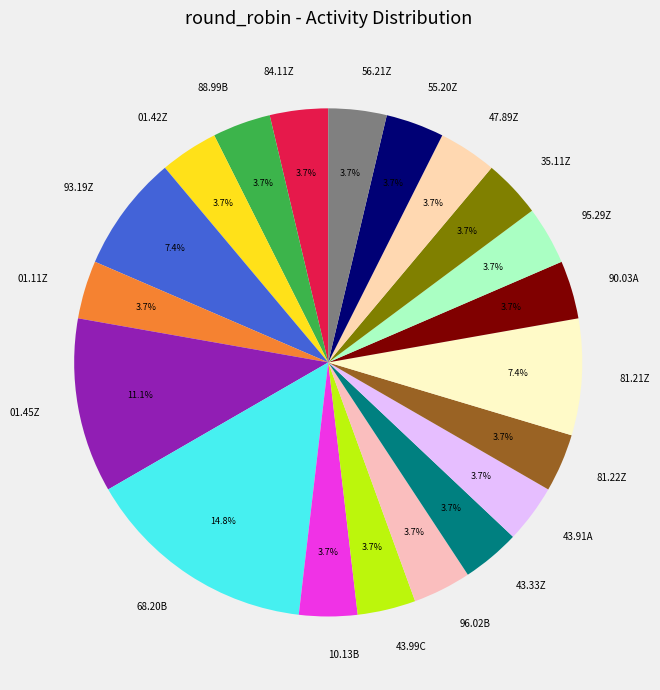

How many slices are in this pie chart?

20